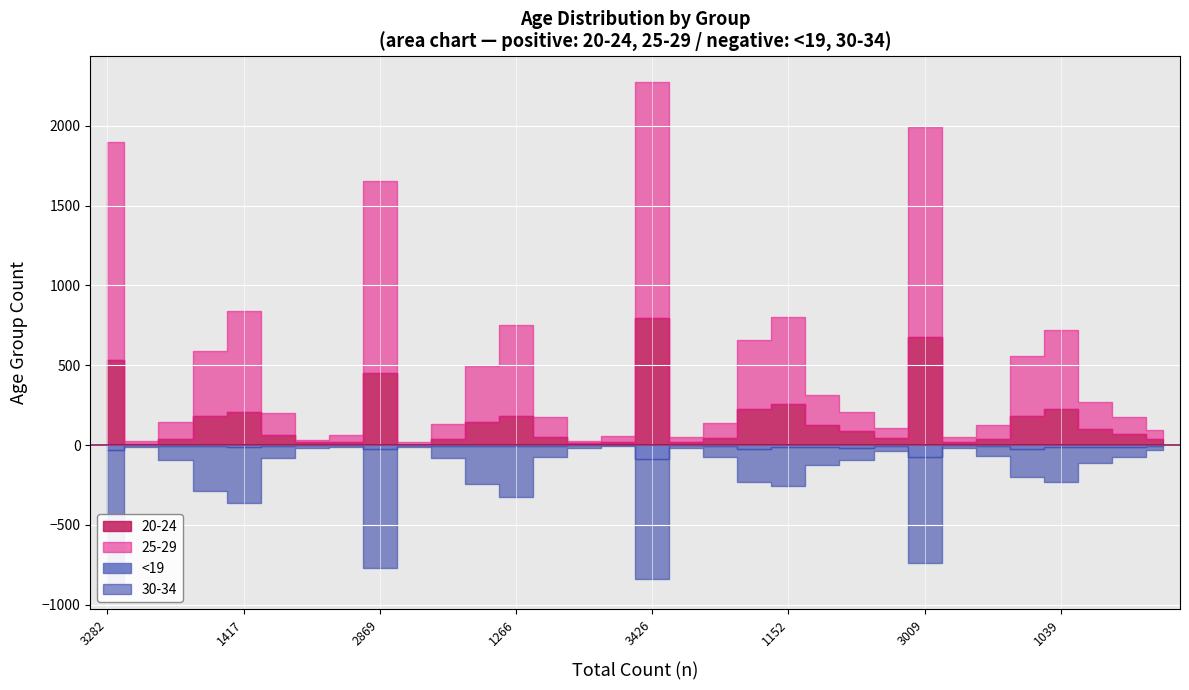

How many interior local valleys does the 19- series have?

9